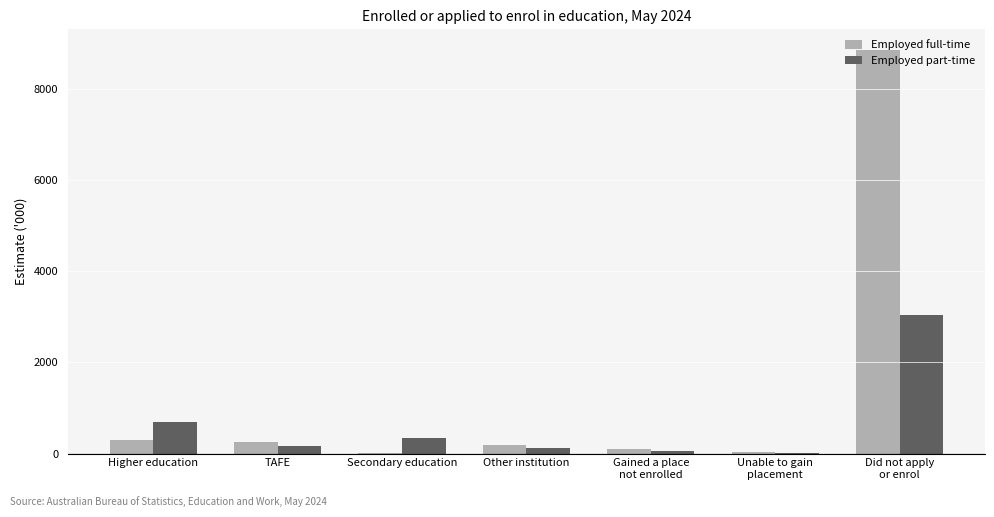

What is the total value across all series at Higher education?

972.9